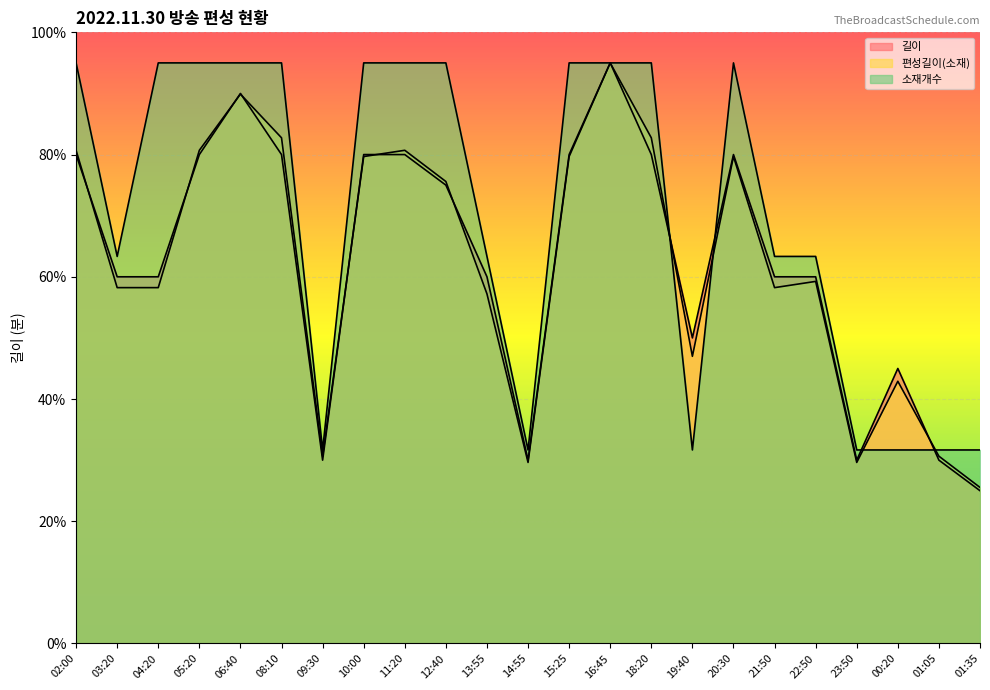

Between 05:20 and 18:20, which is larger?

05:20